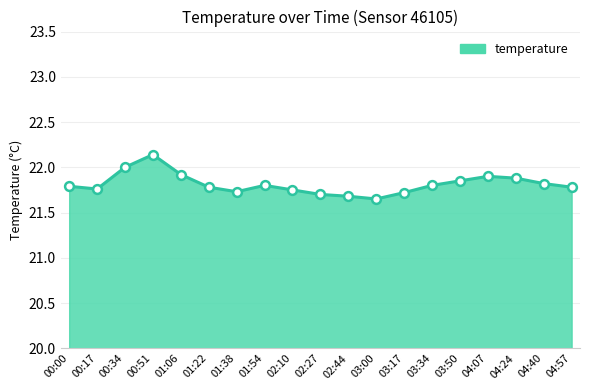

What is the change in value from 00:51 to 01:38?

-0.4